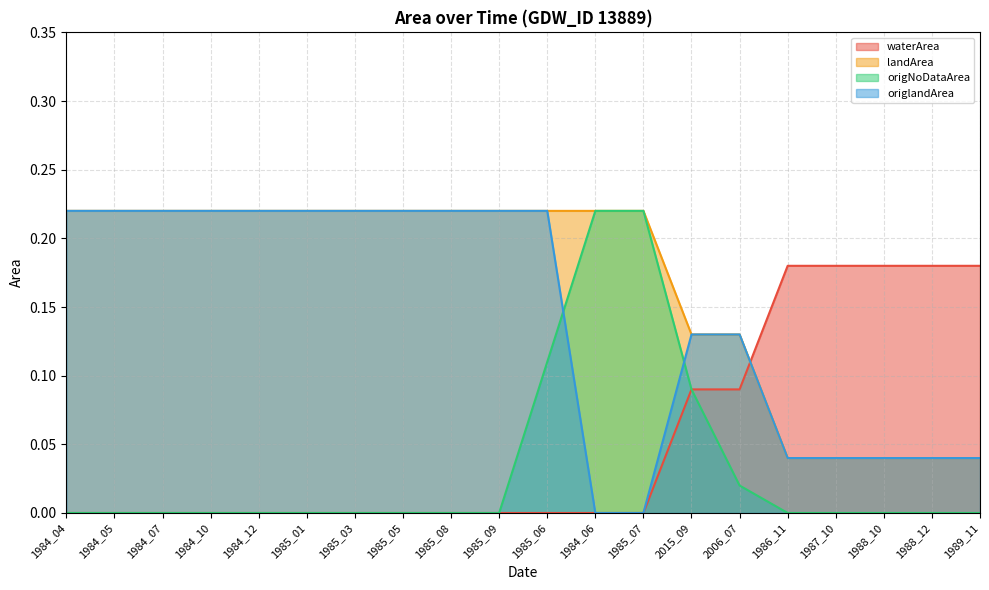

Reading left to right, list all the values displayed in this chart.

waterArea: 0.0	0.0	0.0	0.0	0.0	0.0	0.0	0.0	0.0	0.0	0.0	0.0	0.0	0.1	0.1	0.2	0.2	0.2	0.2	0.2
landArea: 0.2	0.2	0.2	0.2	0.2	0.2	0.2	0.2	0.2	0.2	0.2	0.2	0.2	0.1	0.1	0.0	0.0	0.0	0.0	0.0
origNoDataArea: 0.0	0.0	0.0	0.0	0.0	0.0	0.0	0.0	0.0	0.0	0.1	0.2	0.2	0.1	0.0	0.0	0.0	0.0	0.0	0.0
origlandArea: 0.2	0.2	0.2	0.2	0.2	0.2	0.2	0.2	0.2	0.2	0.2	0.0	0.0	0.1	0.1	0.0	0.0	0.0	0.0	0.0